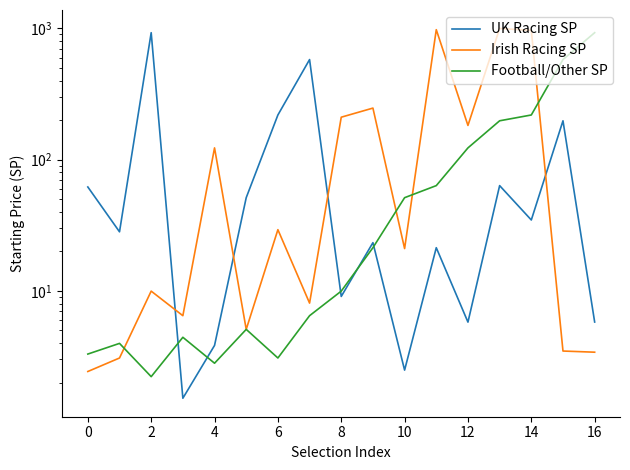

What value does the Irish Racing SP series have at 14?

967.8